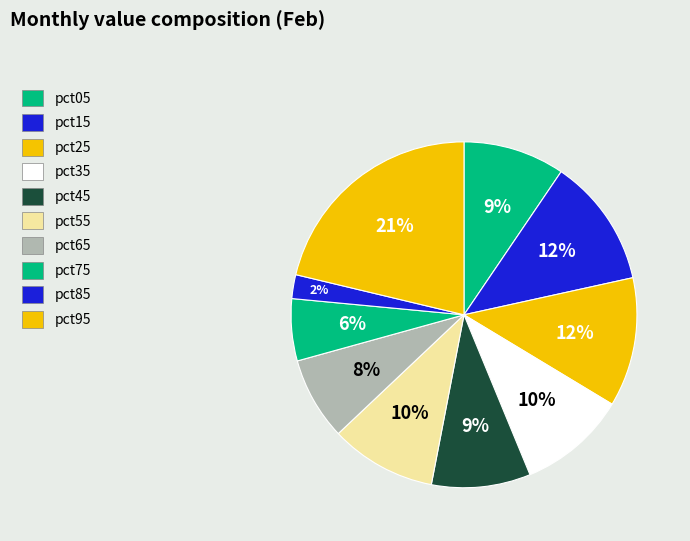

To the nearest percent, what portion does pct85 represent?

2%